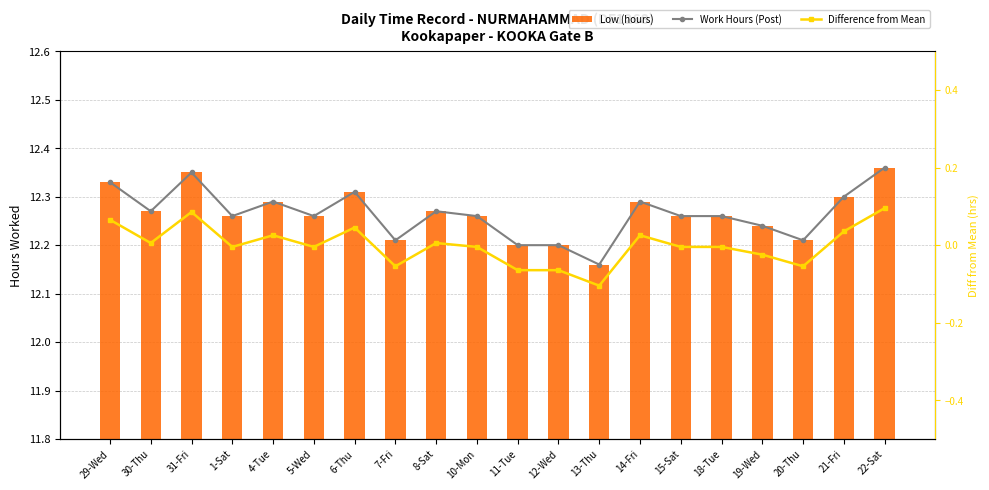

Does the chart contain any negative values?

Yes